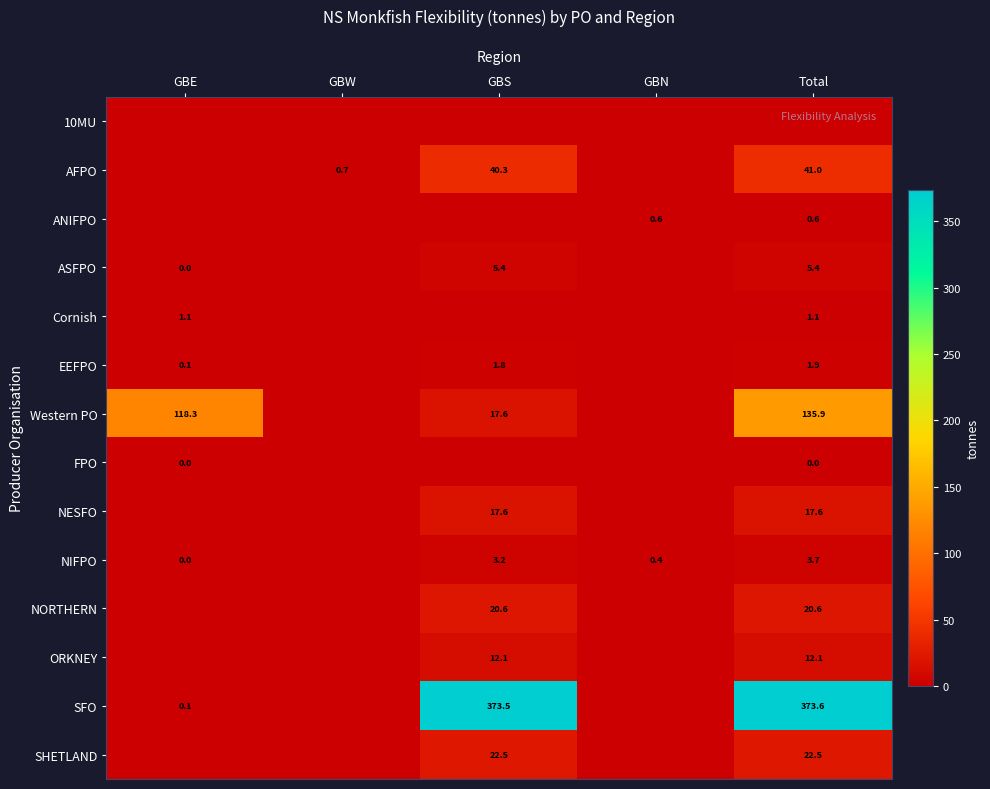

What is the spread (max minus min) of values at GBS?

373.5